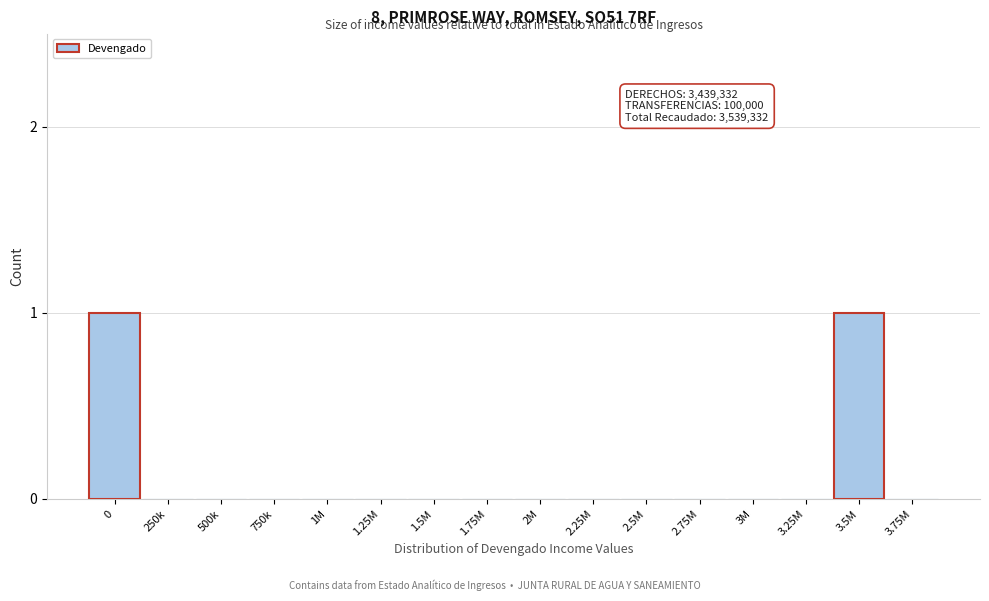

Reading left to right, transcribe all the data shown in this chart.

0=1	250k=0	500k=0	750k=0	1M=0	1.25M=0	1.5M=0	1.75M=0	2M=0	2.25M=0	2.5M=0	2.75M=0	3M=0	3.25M=0	3.5M=1	3.75M=0